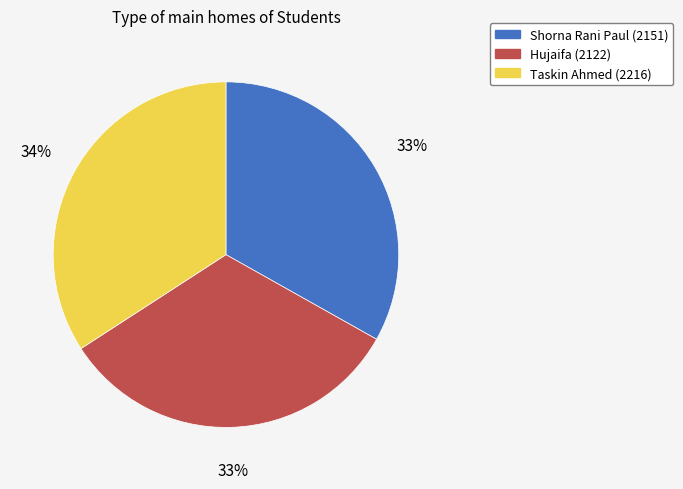

What percentage is the Taskin Ahmed (2216) slice, to the nearest percent?

34%